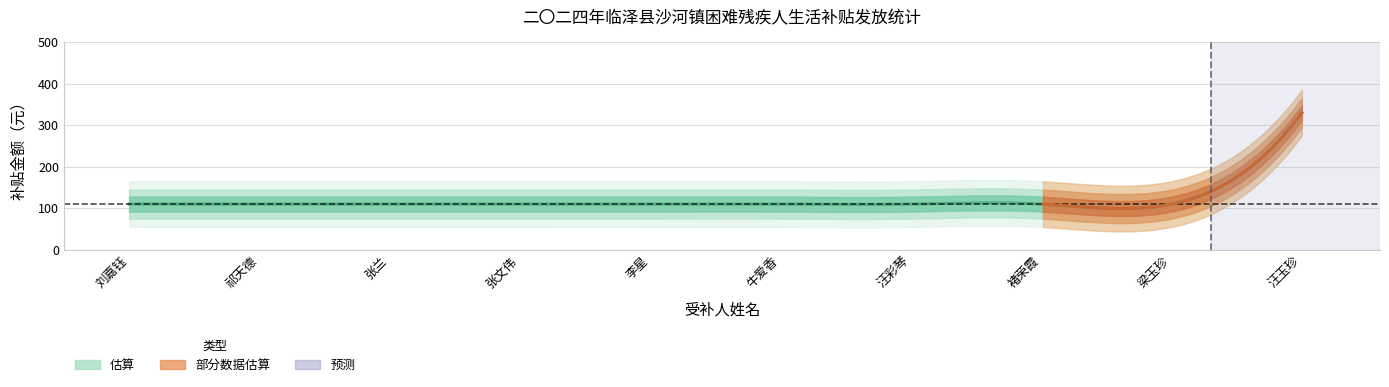

How many lines are shown in the chart?

1